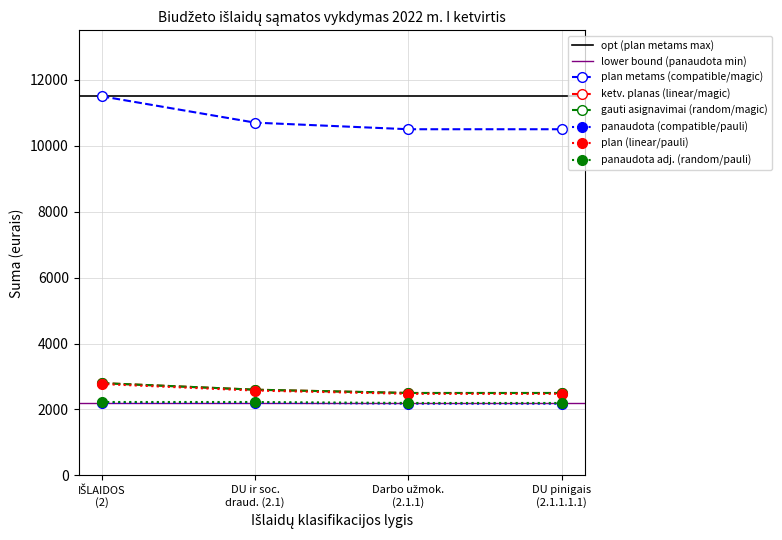

True or false: Asignavimų planas and Panaudota intersect in this chart.

False